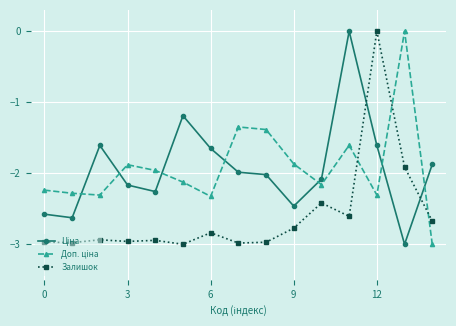

What is the value of the Залишок point at the 12th from the left?

-2.6